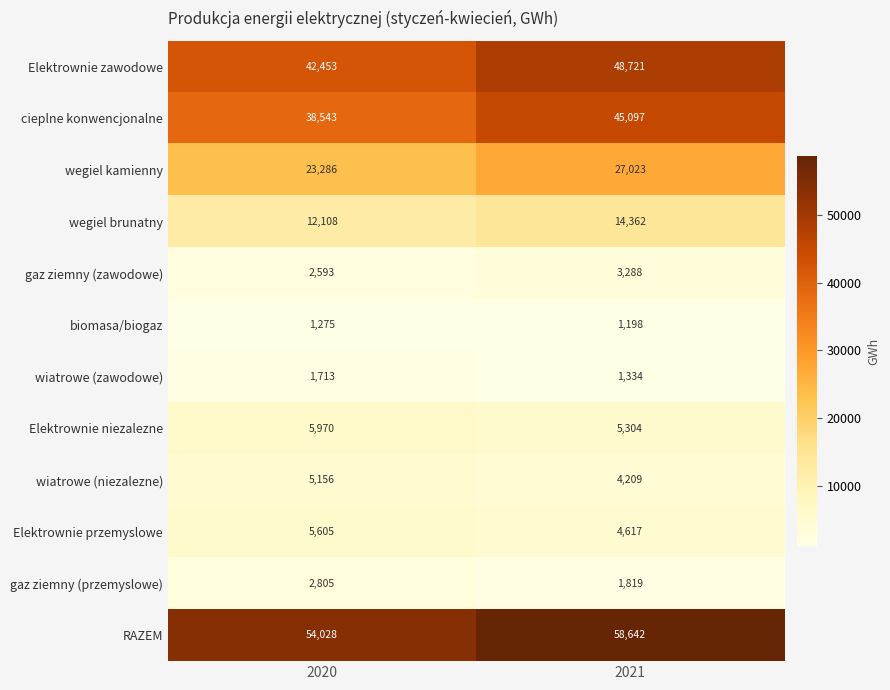

At 2021, list the series in order from largest to smallest.

RAZEM, Elektrownie zawodowe, cieplne konwencjonalne, wegiel kamienny, wegiel brunatny, Elektrownie niezalezne, Elektrownie przemyslowe, wiatrowe (niezalezne), gaz ziemny (zawodowe), gaz ziemny (przemyslowe), wiatrowe (zawodowe), biomasa/biogaz